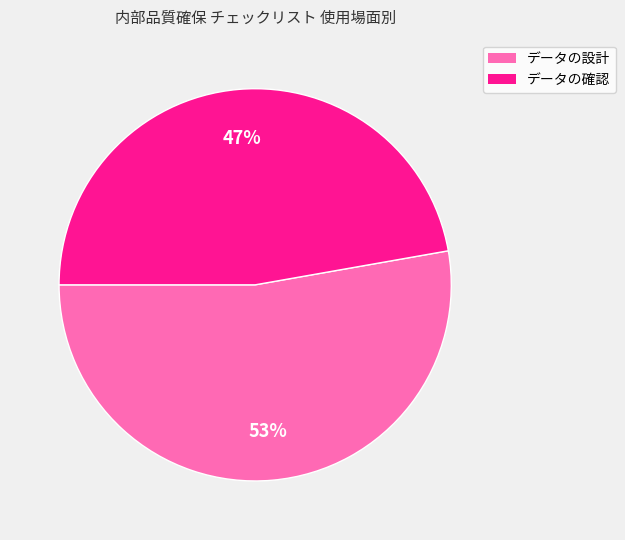

To the nearest percent, what is the difference between the データの設計 and データの確認 slice percentages?

6%